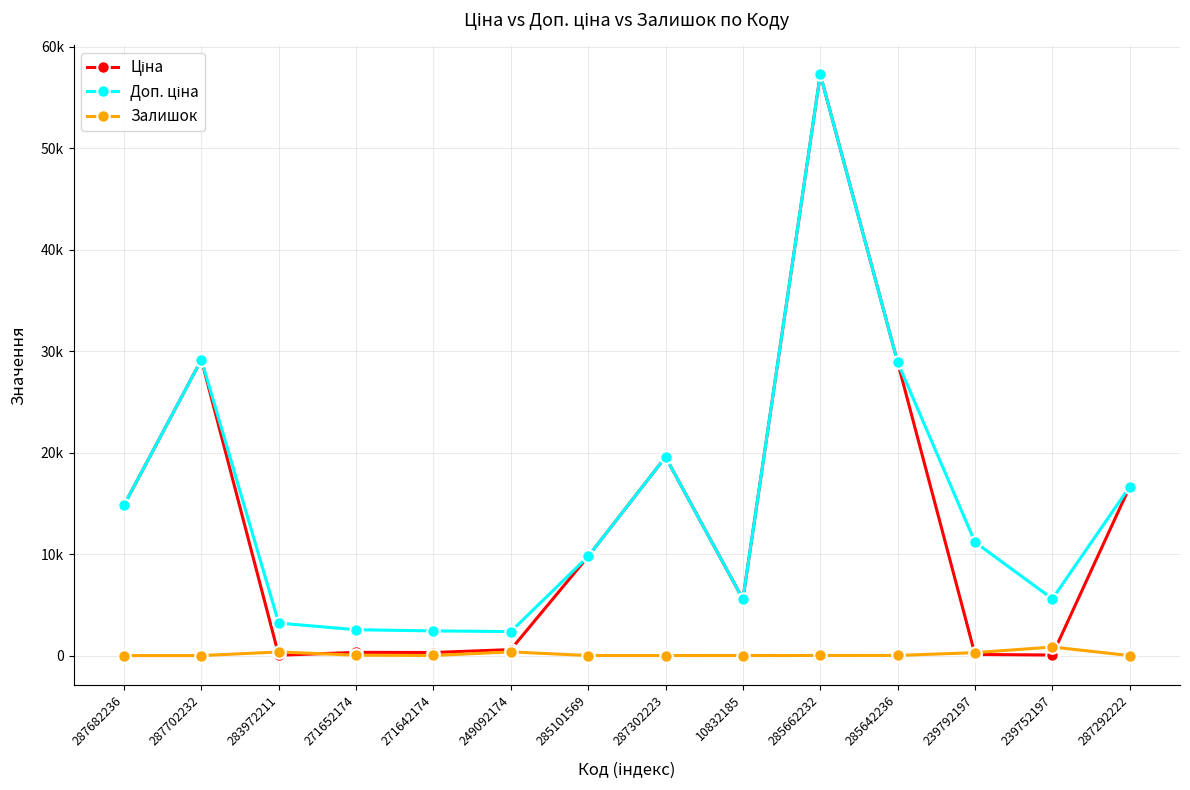

Which series has the widest spread of values?

Ціна